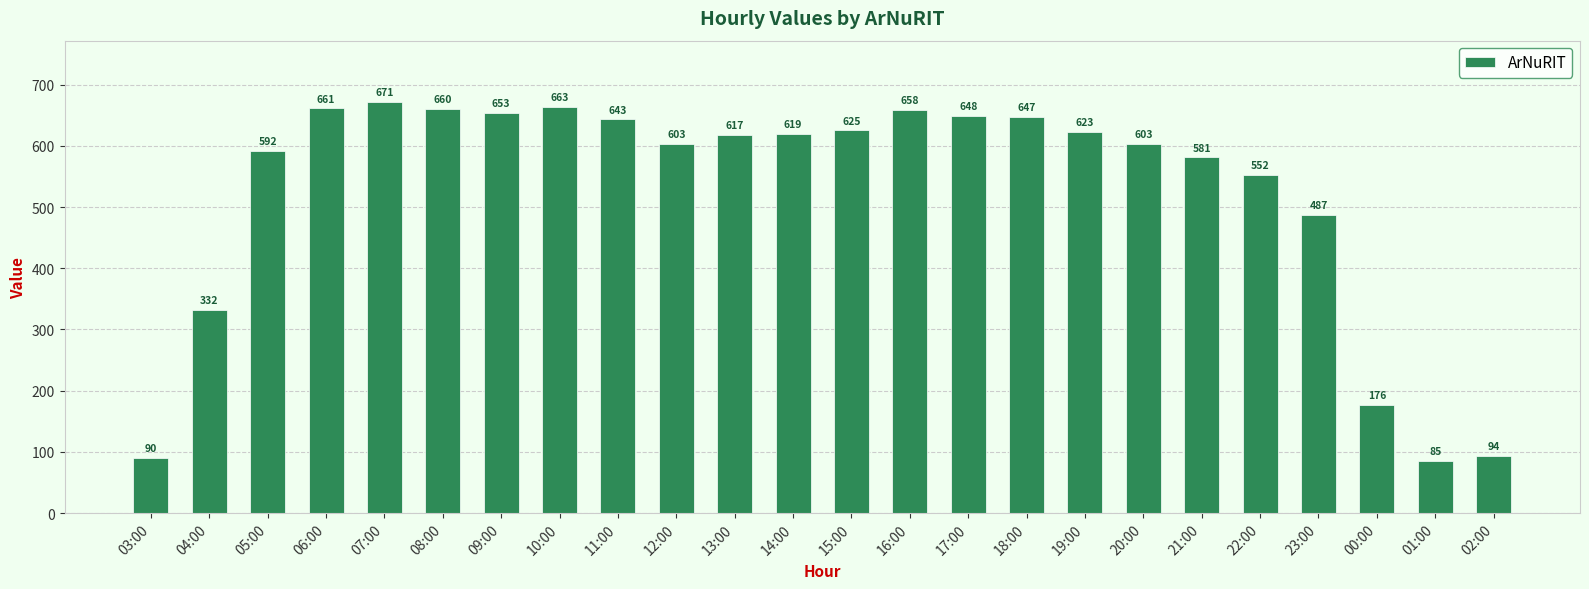

Are the bars horizontal?

No